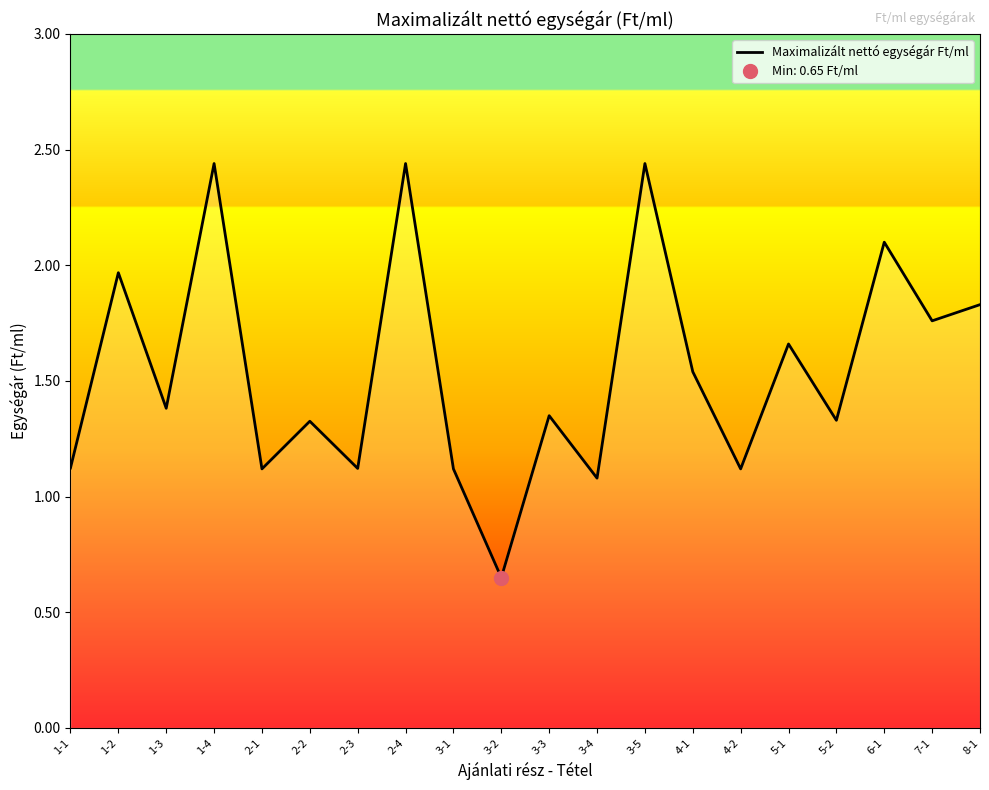

List the labels in order of value, largest first.

1-4, 2-4, 3-5, 6-1, 1-2, 8-1, 7-1, 5-1, 4-1, 1-3, 3-3, 5-2, 2-2, 1-1, 2-3, 2-1, 3-1, 4-2, 3-4, 3-2